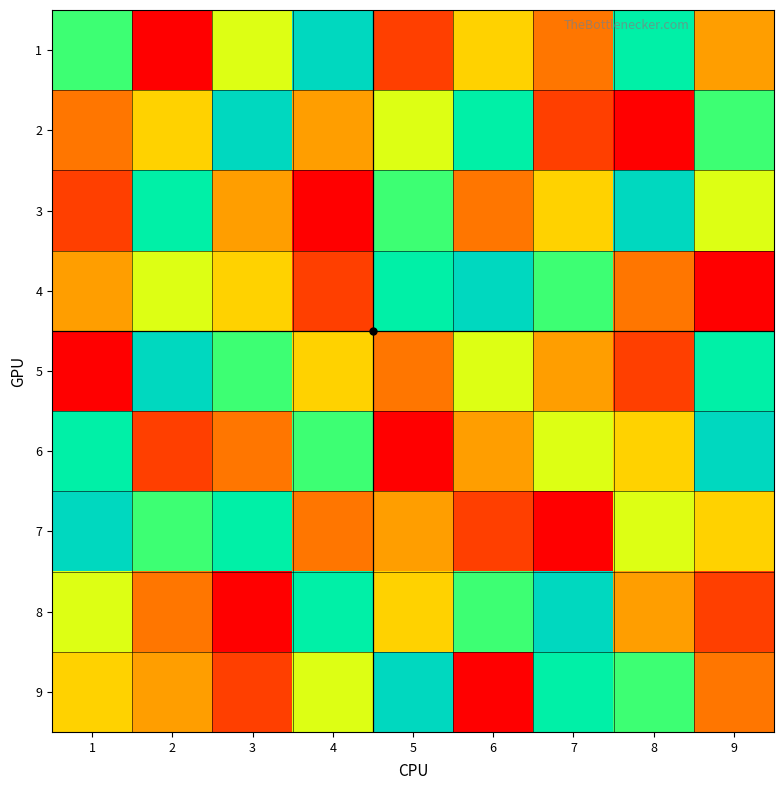

Which has a higher value, 3 or 2?

3